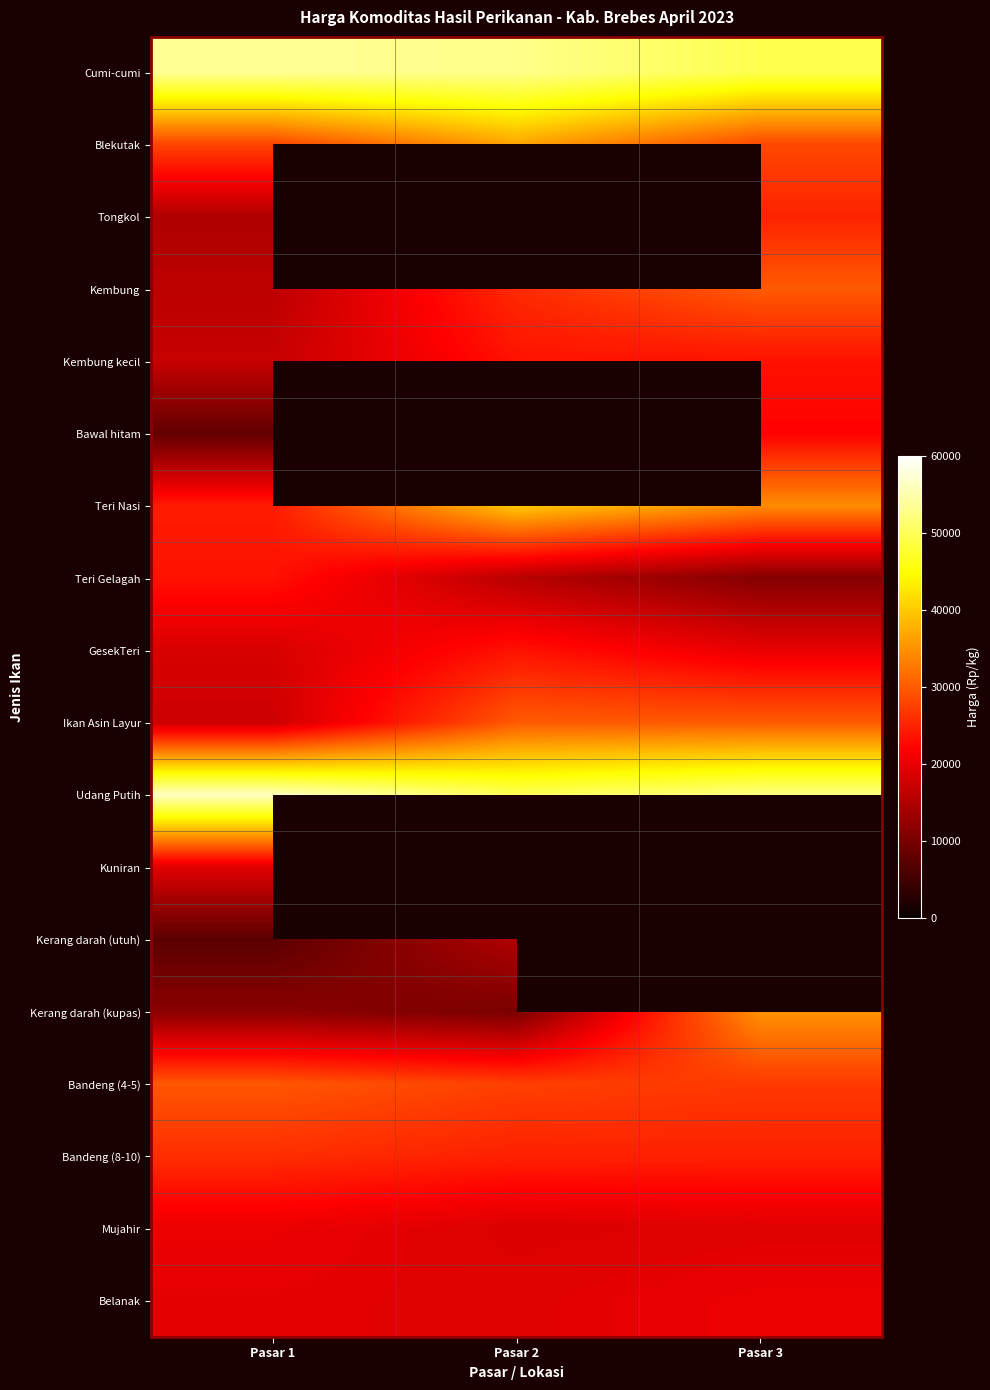

Which category has the lowest value in the Bandeng (8-10) series?

Pasar 2